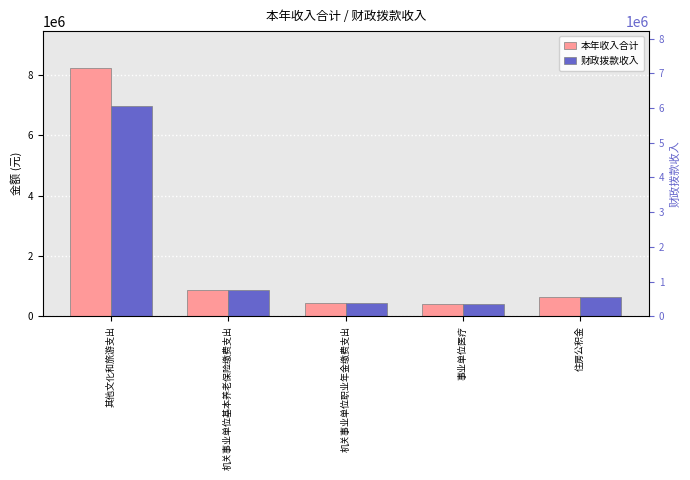

What is the difference between the maximum and minimum values in the 财政拨款收入 series?

6572729.7